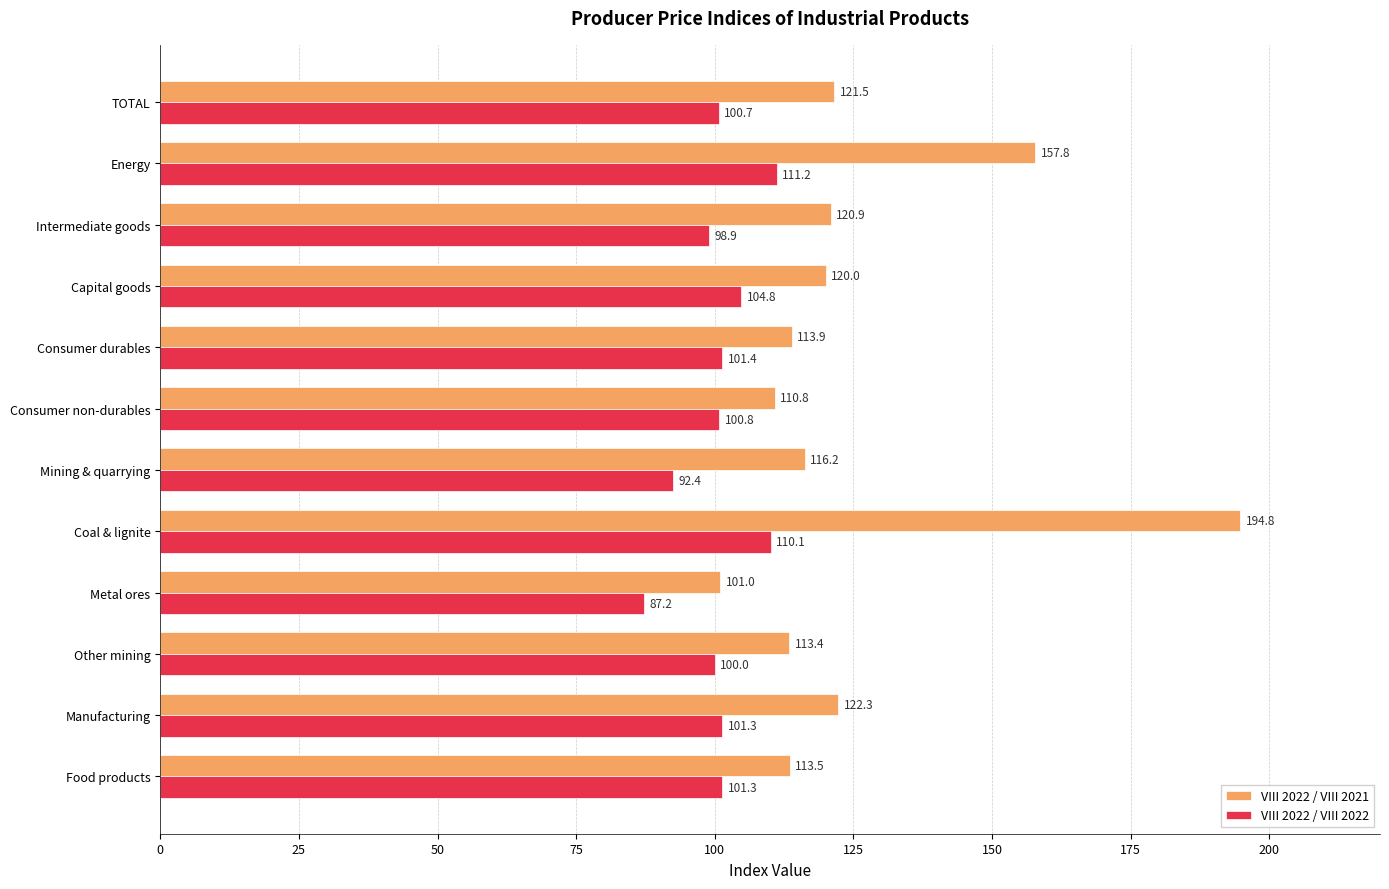

What is the difference between the VIII 2022 / VIII 2022 values at Consumer non-durables and Intermediate goods?

1.9